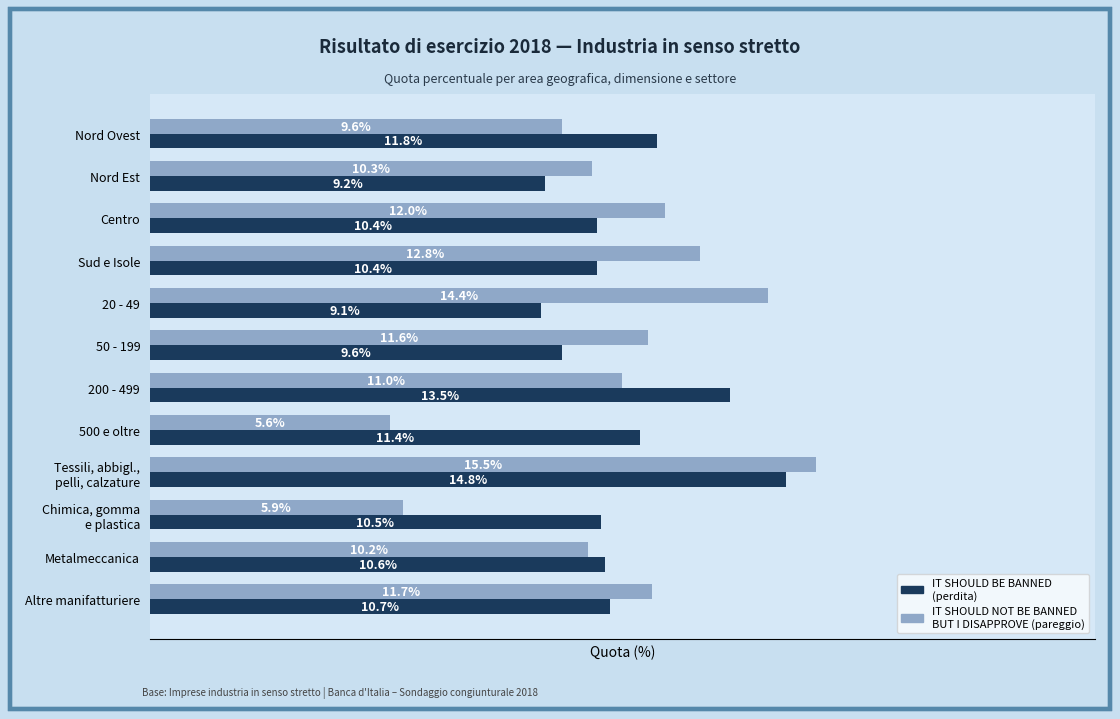

Is the value of IT SHOULD NOT BE BANNED BUT I DISAPPROVE (pareggio) at Nord Est greater than the value of IT SHOULD BE BANNED (perdita) at Nord Ovest?

No